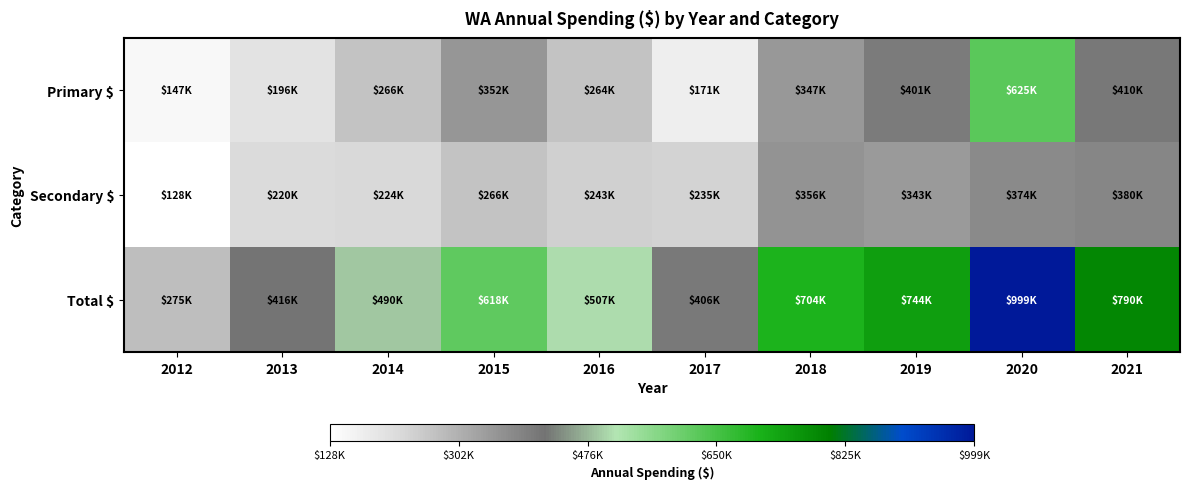

Rank the series by their maximum value, from lowest to highest.

Secondary $, Primary $, Total $